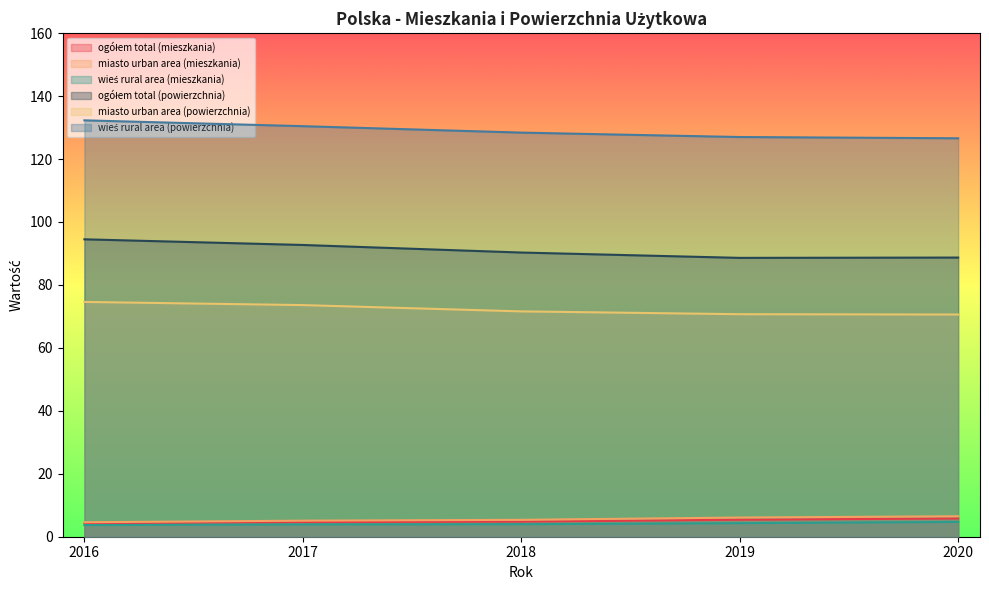

What is the value of the wieś rural area (mieszkania) point at the 4th from the left?

4.3